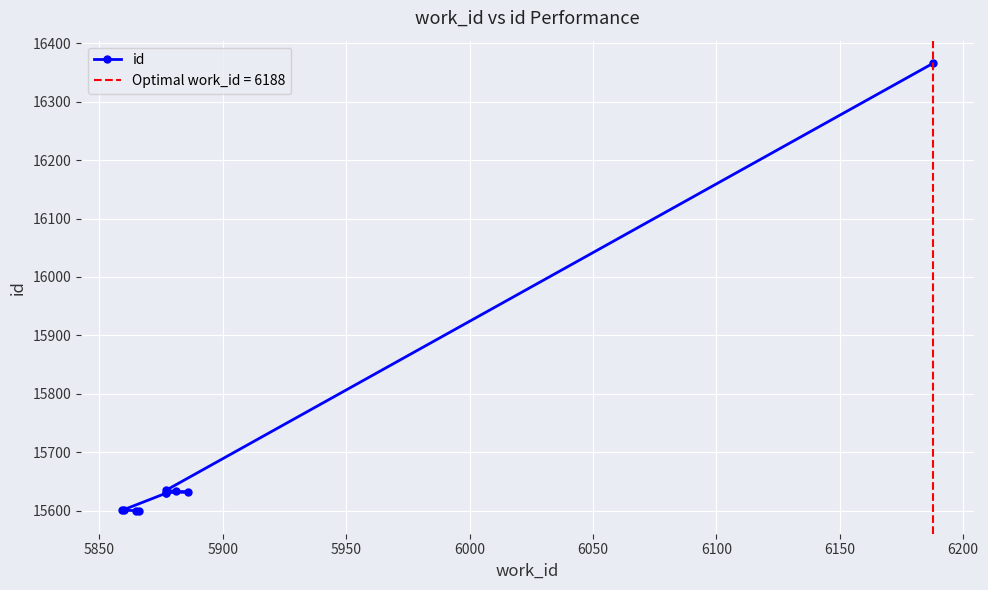

What is the value of the 9th point from the left?

15635